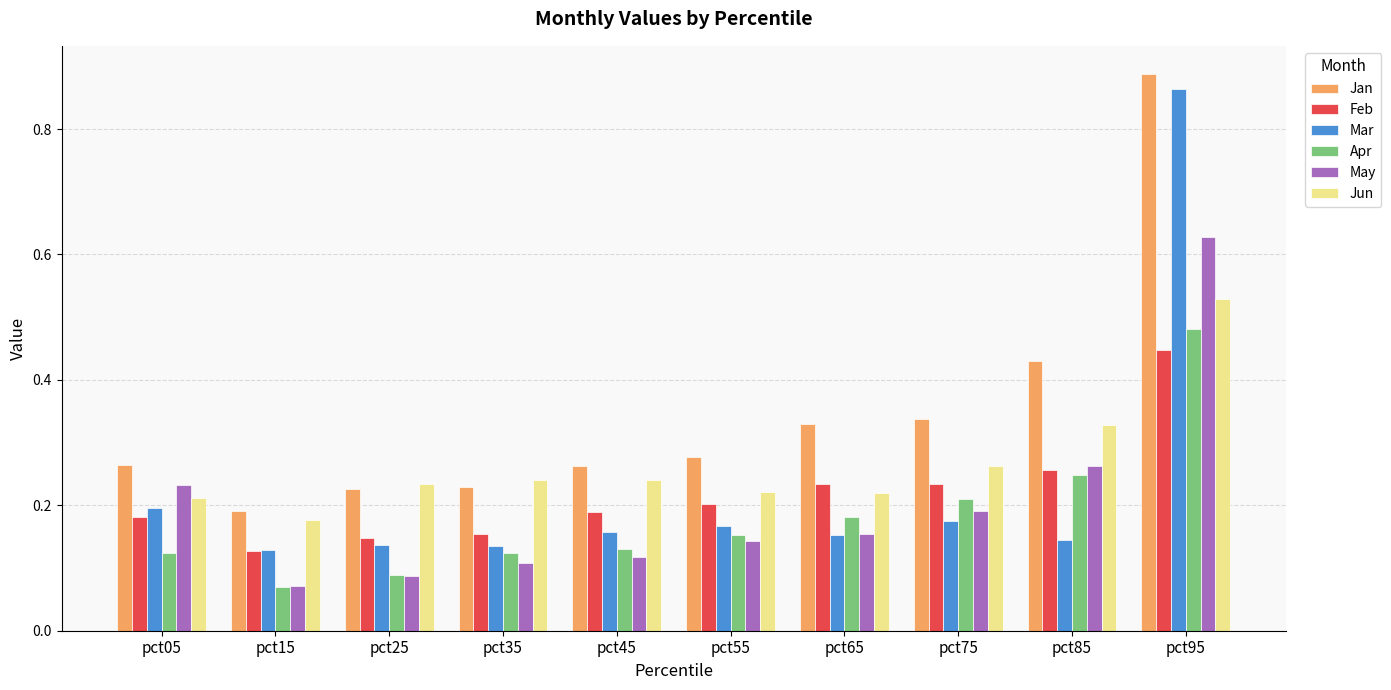

What is the sum of all May values?

2.0